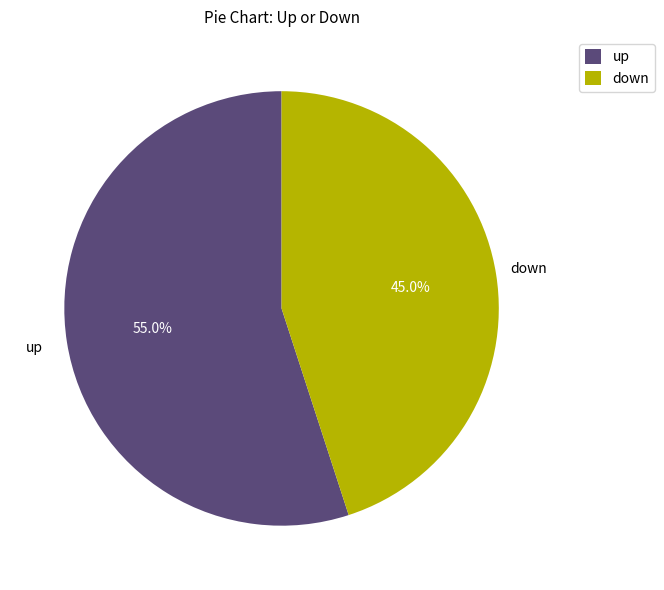

What is the majority slice?

up